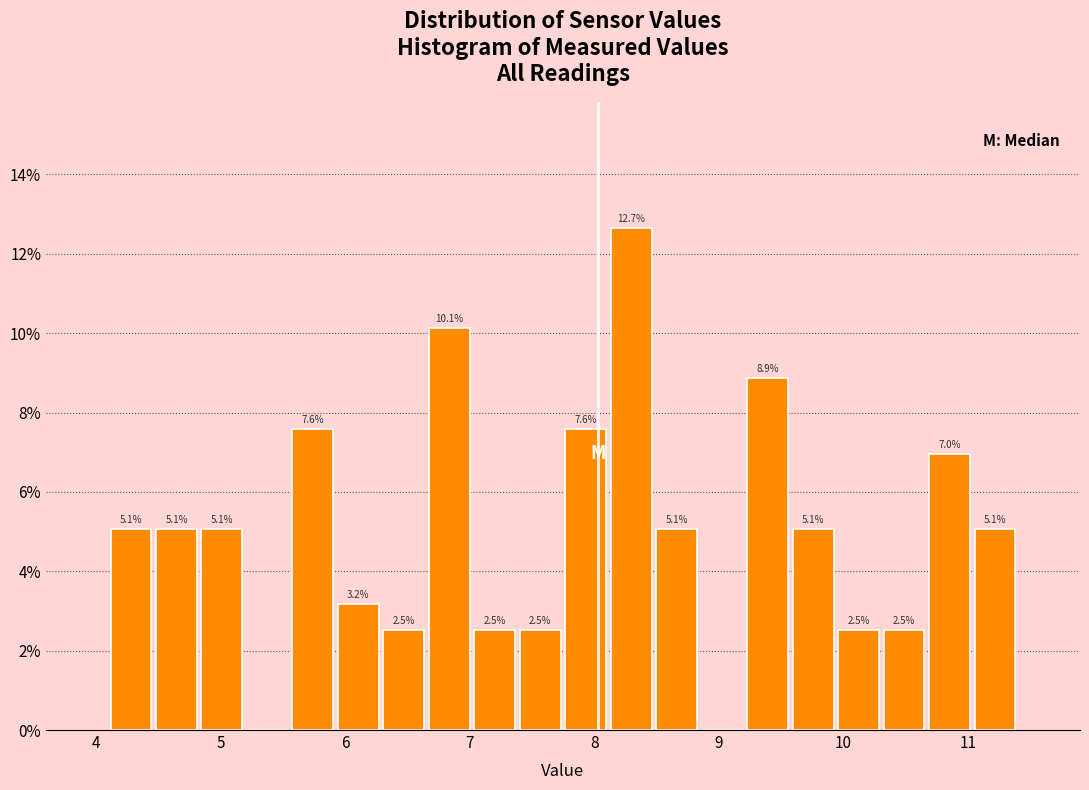

Around what value on the x-axis is the tallest bar? Give the approximate position of its centre, as read against the axis.

8.3